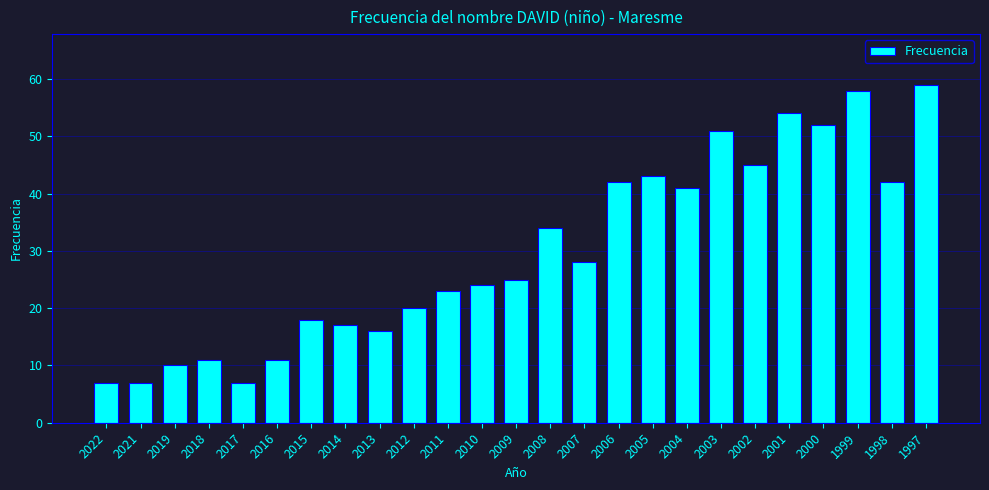

Reading right to left, what are all the values shown in this chart?

1997=59	1998=42	1999=58	2000=52	2001=54	2002=45	2003=51	2004=41	2005=43	2006=42	2007=28	2008=34	2009=25	2010=24	2011=23	2012=20	2013=16	2014=17	2015=18	2016=11	2017=7	2018=11	2019=10	2021=7	2022=7